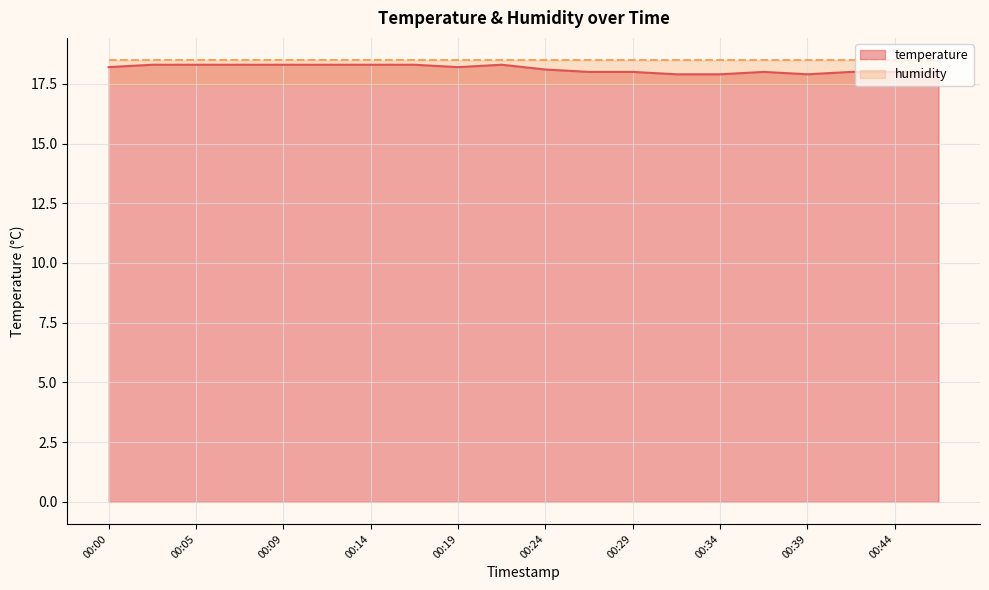

True or false: the data has more than 2 interior local peaks.

False